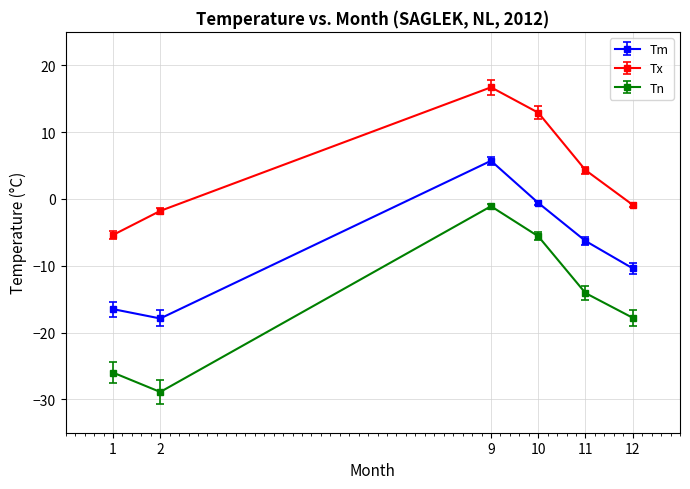

Does the chart have visible grid lines?

Yes